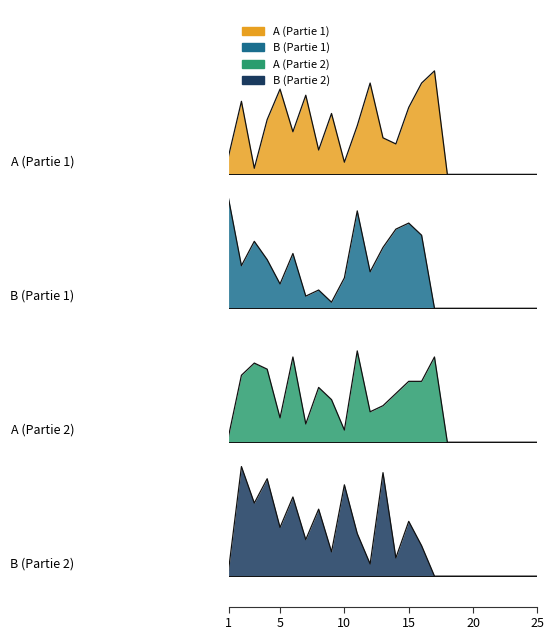

What is the sum of all B (Partie 2) values?

147